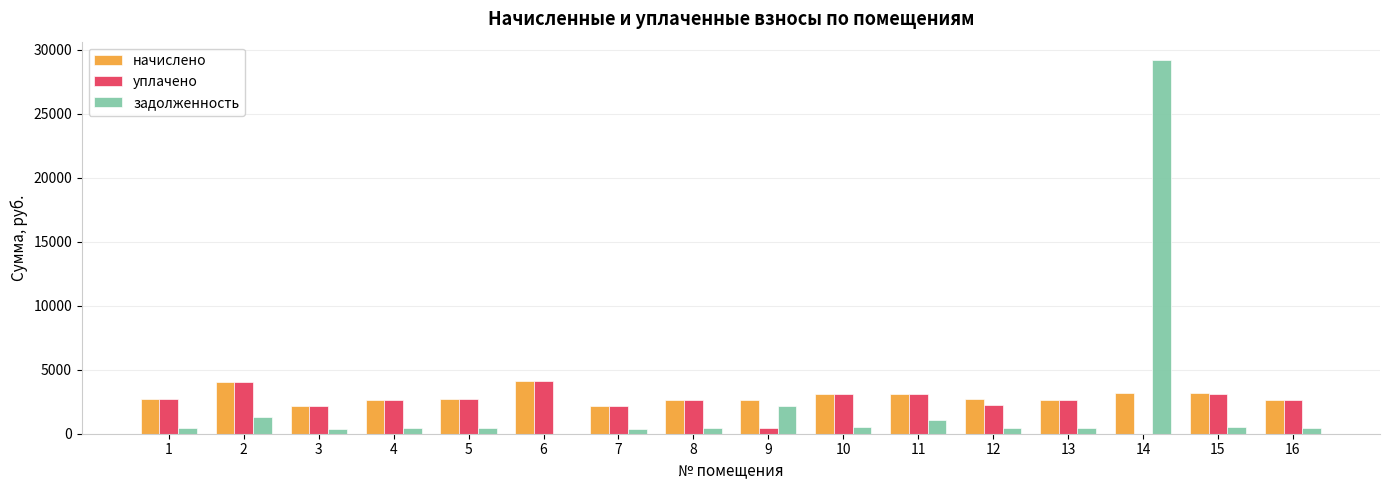

At which category is the sum across all series the highest?

14